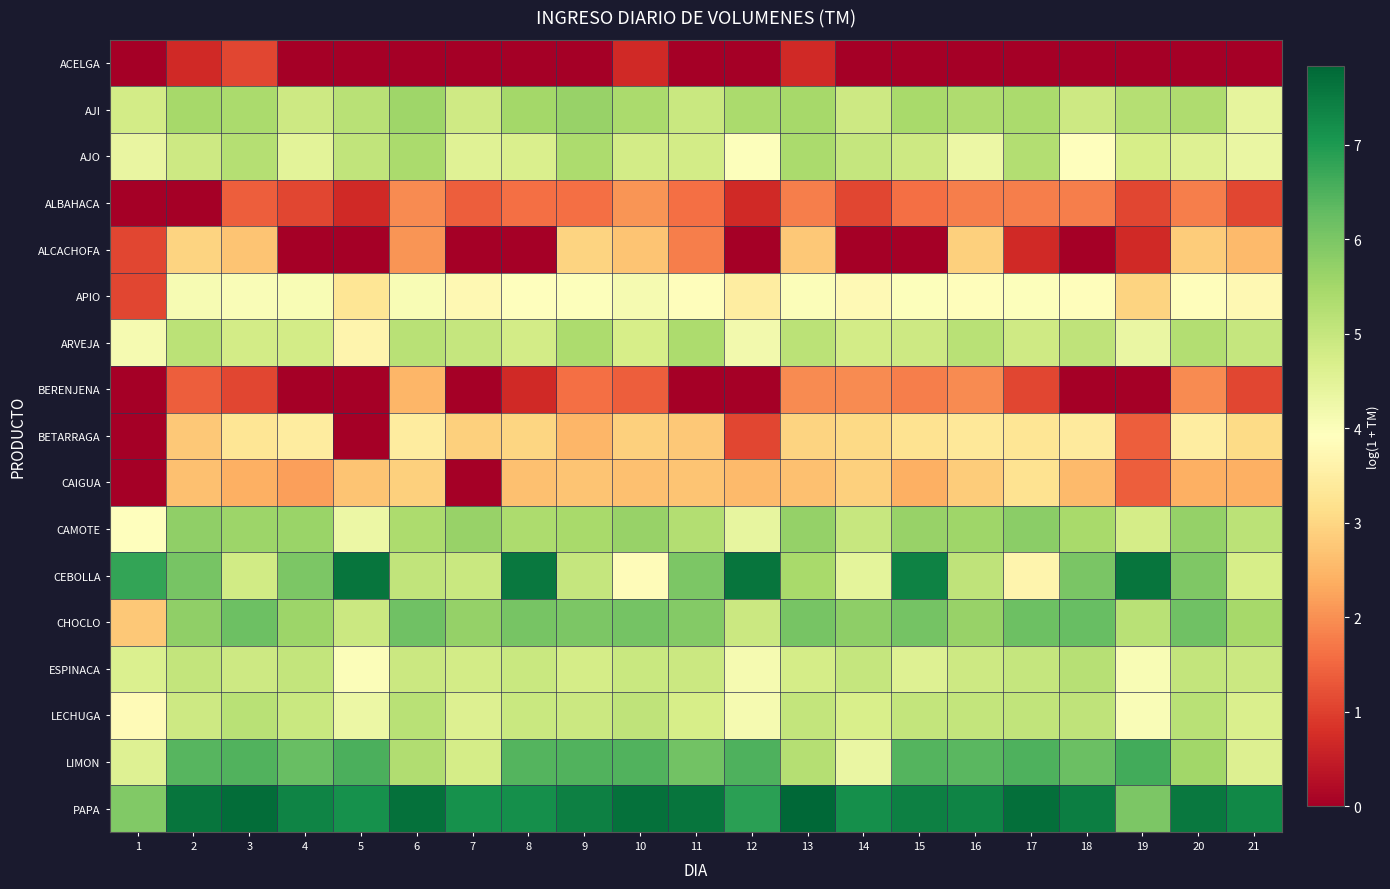

Which series has the largest total across all categories?

PAPA